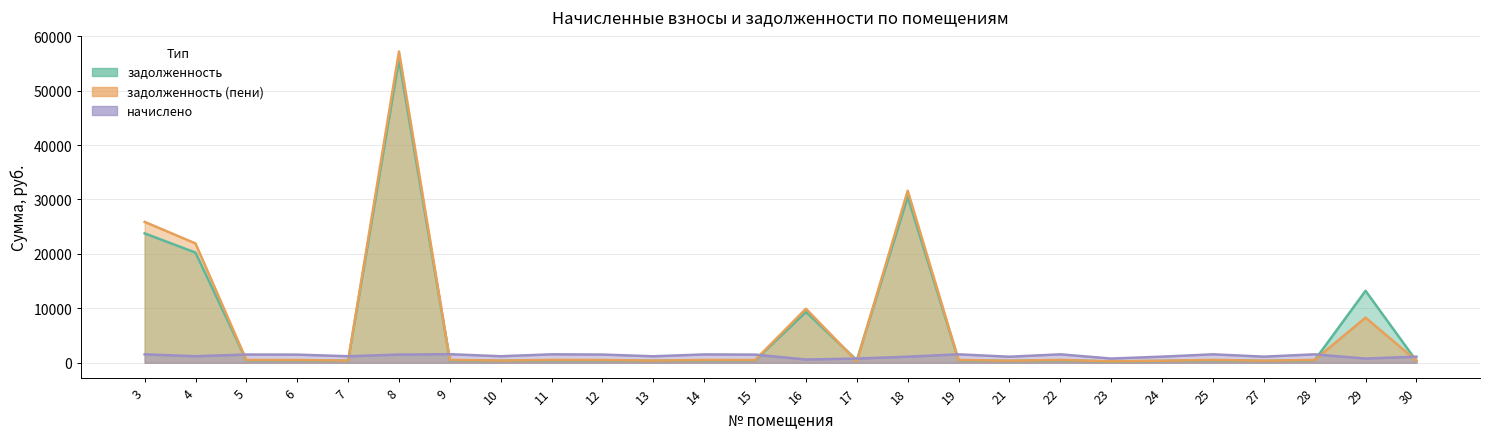

What is the average value of the начислено series?

1276.1